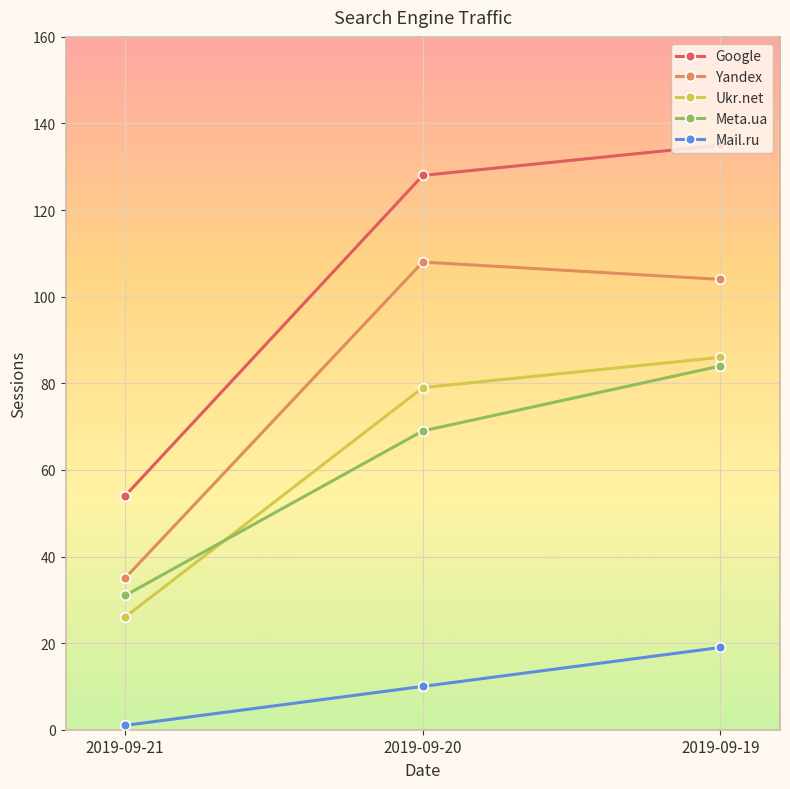

Count the Meta.ua values in the range 31 to 84.

3